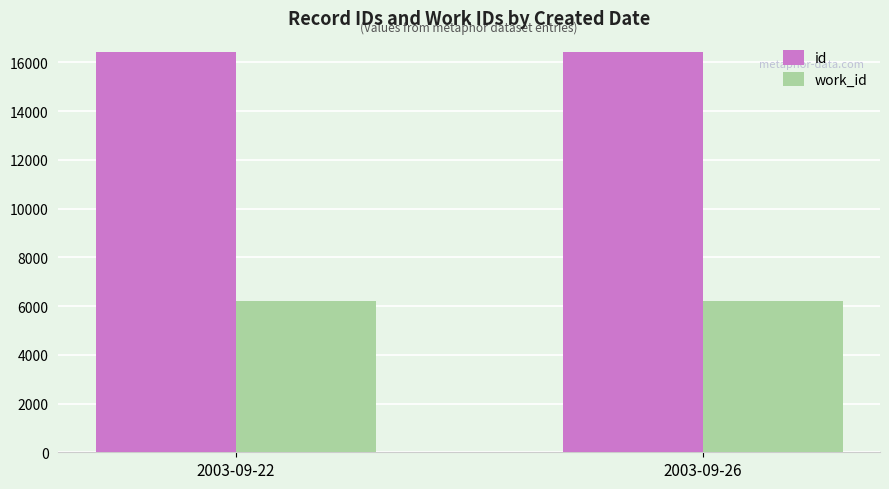

What is the average value of the id series?

16438